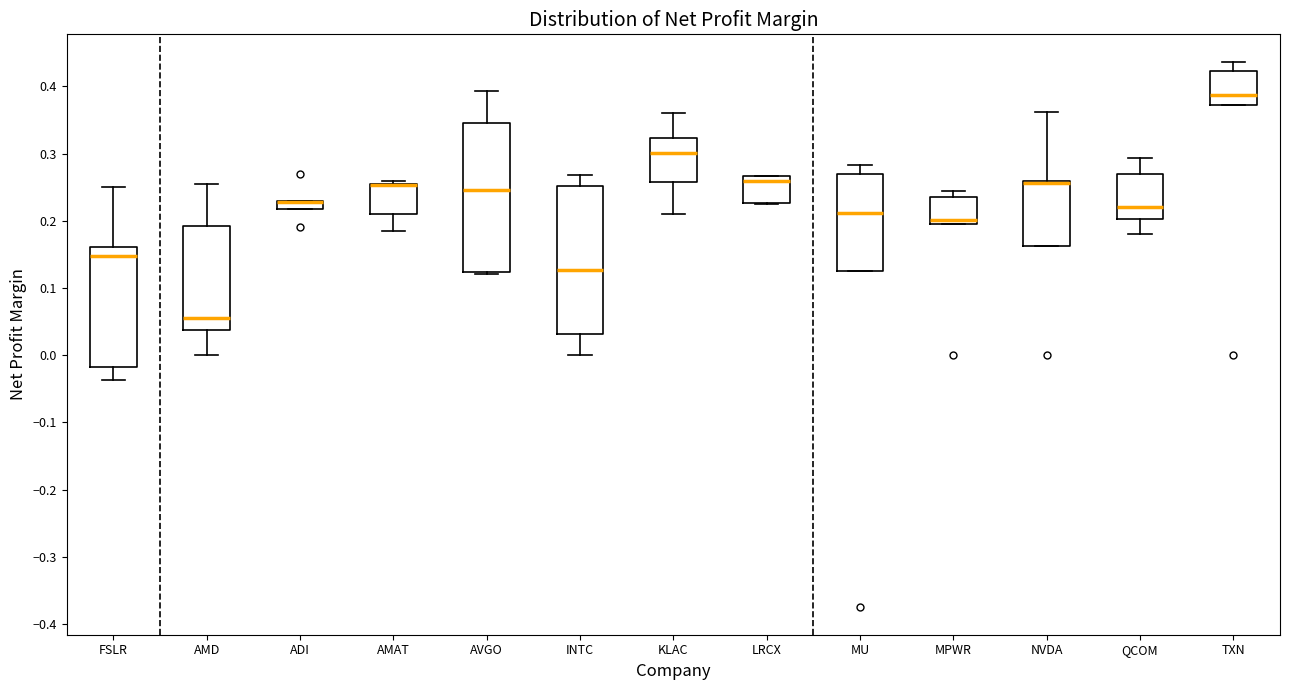

Where does the median line of the box for LRCX sit on the y-axis? The values are not printed on the chart, so give them approximately, as read against the axis.

0.26